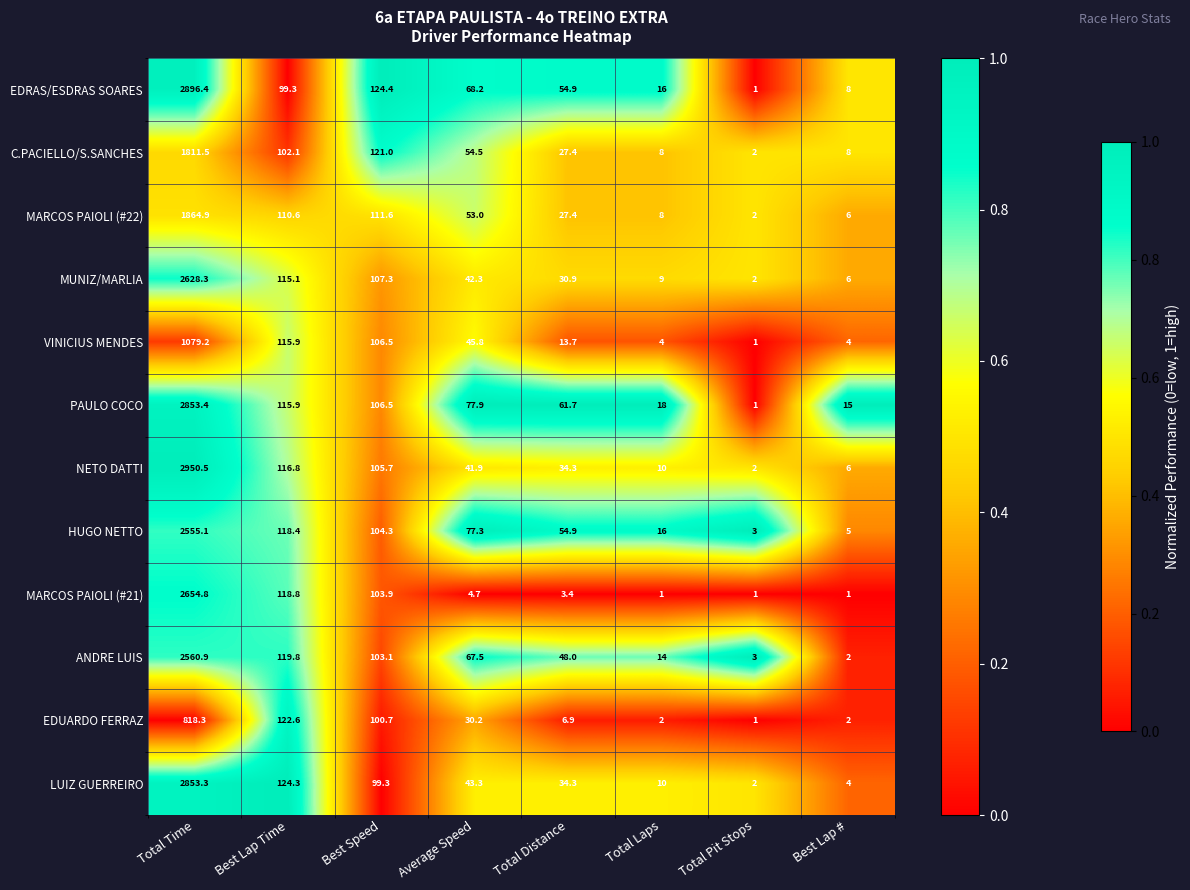

What is the total value across all series at Average Speed?

606.6